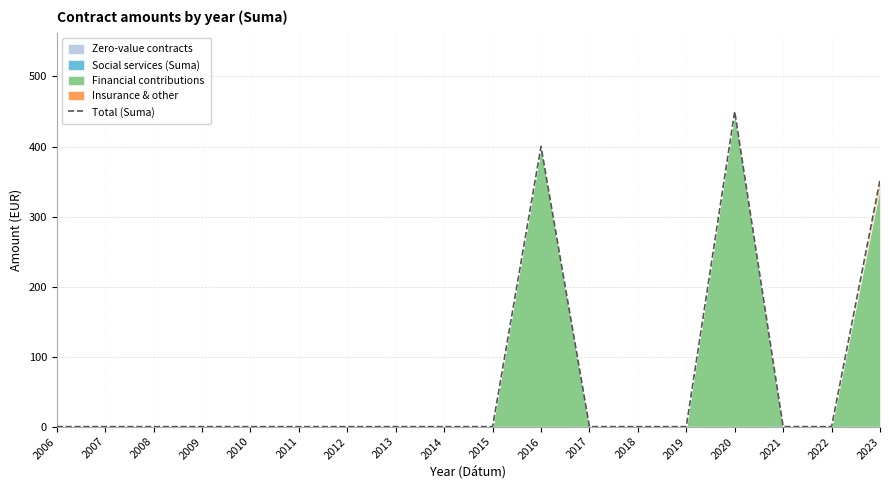

What is the difference between the values at 2011 and 2023?

352